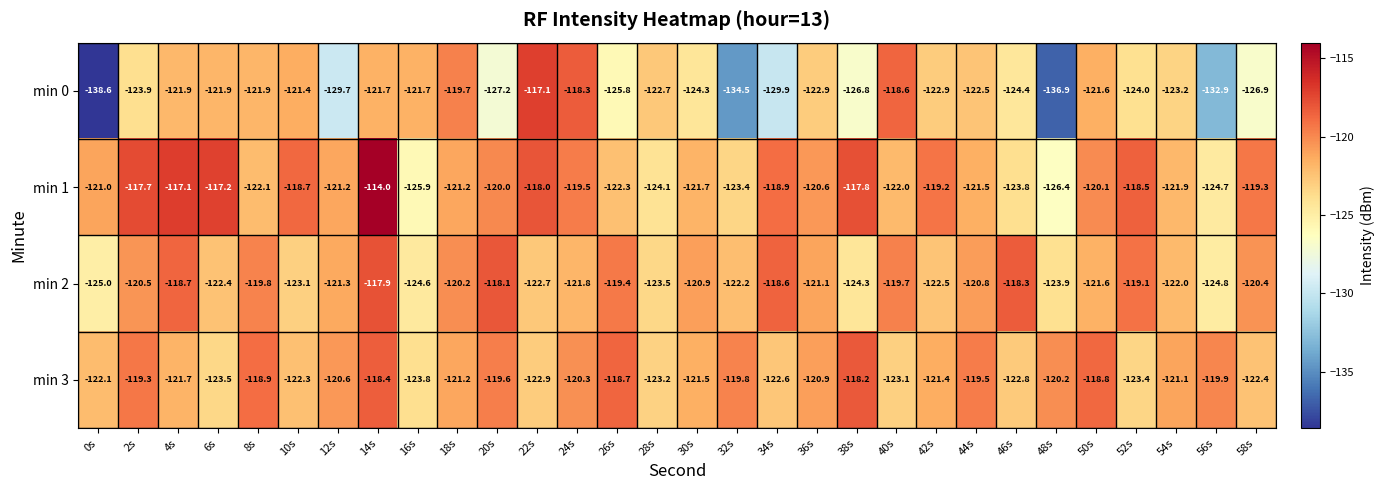

Which category has the lowest value in the min 2 series?

0s